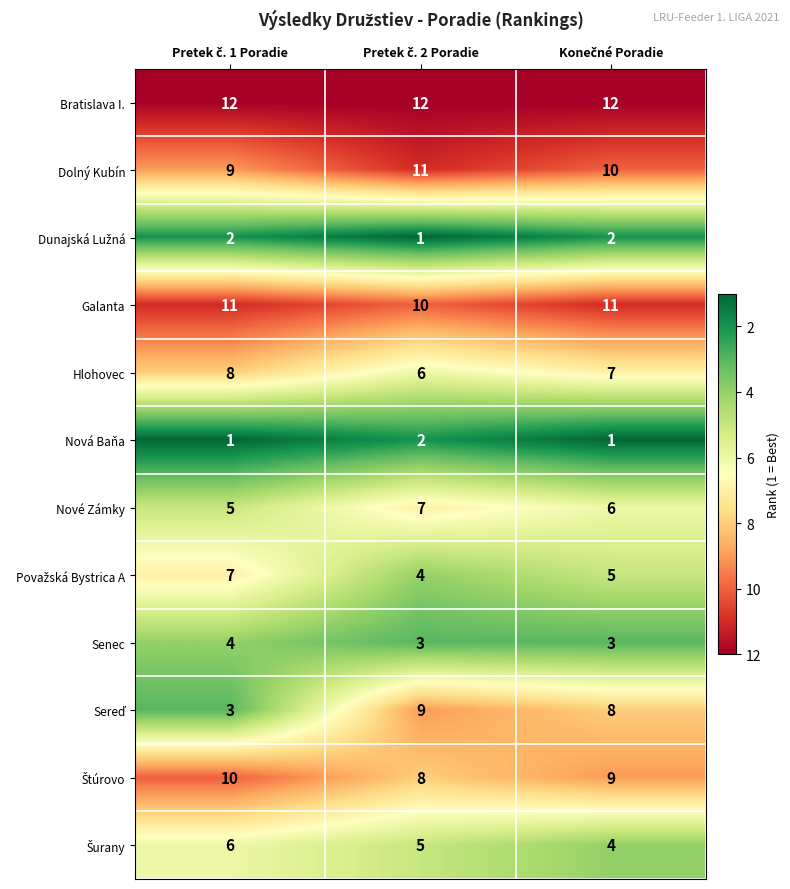

Which series has the largest total across all categories?

Bratislava I.